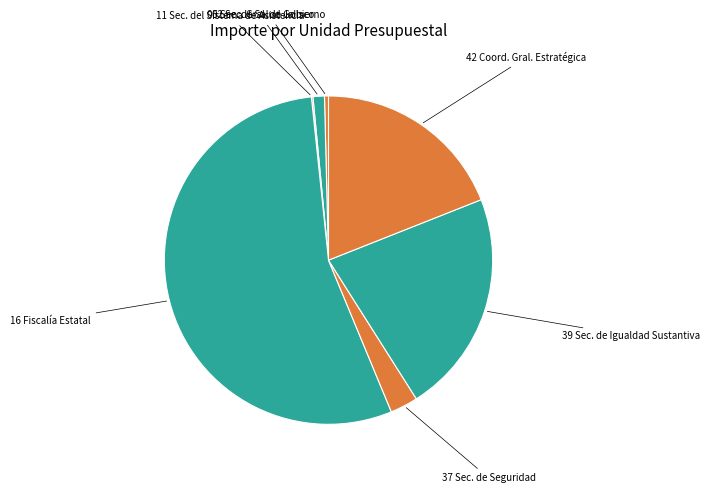

Which has a higher value, 05 Sec. de Salud Jalisco or 16 Fiscalía Estatal?

16 Fiscalía Estatal